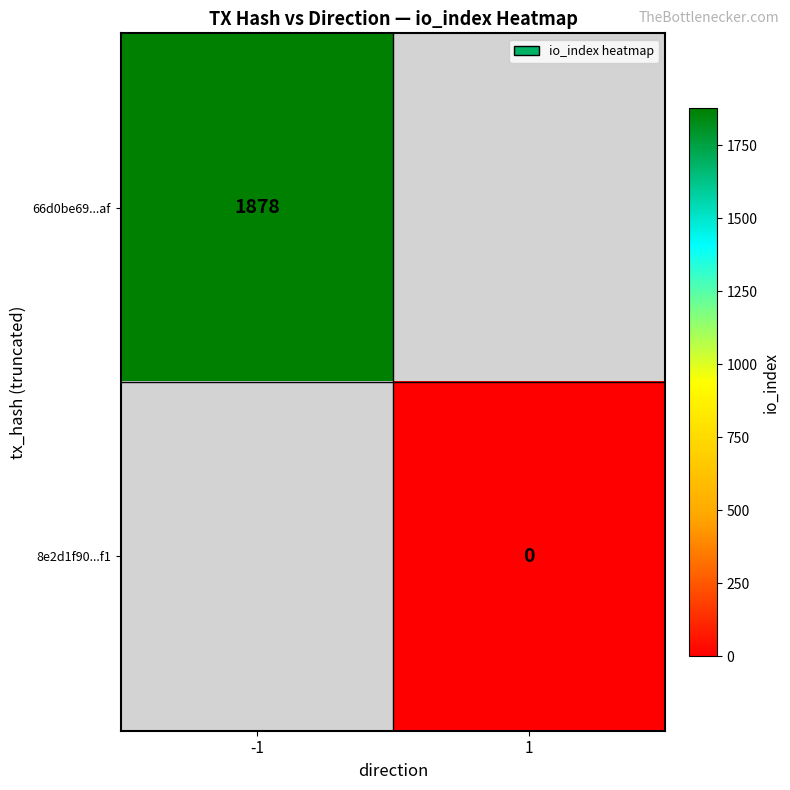

The 66d0be69...af series shows 975 at -1. True or false?

False